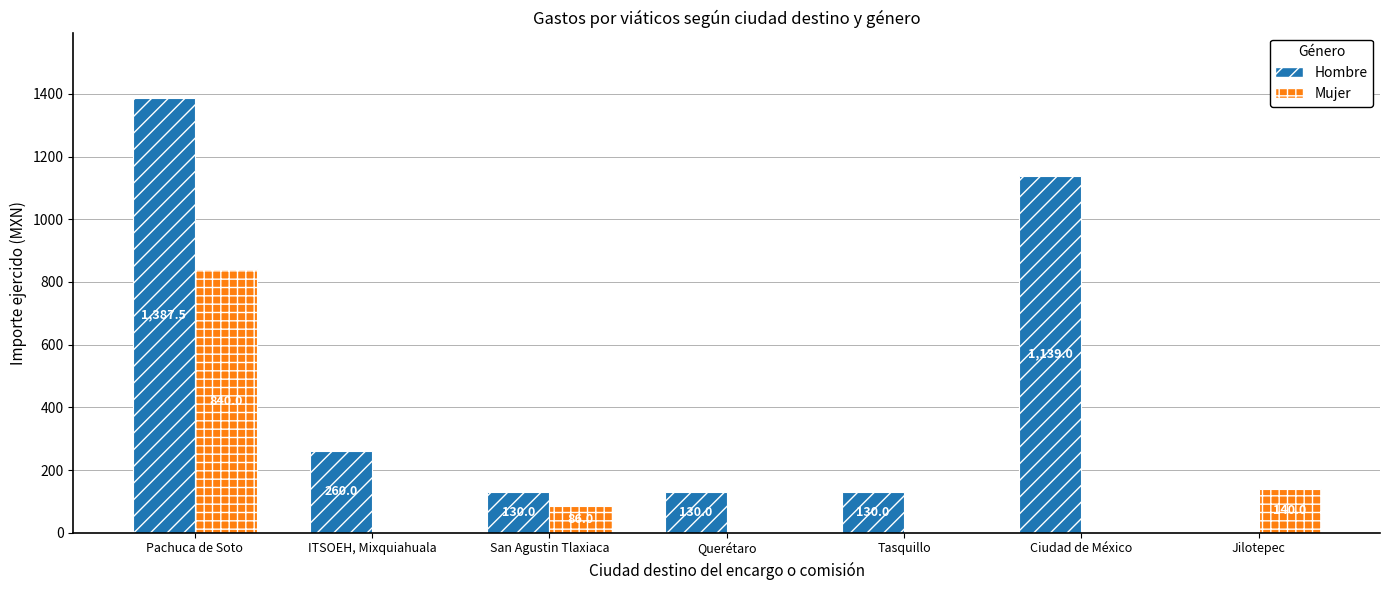

Which series changed the most between San Agustin Tlaxiaca and Tasquillo?

Mujer